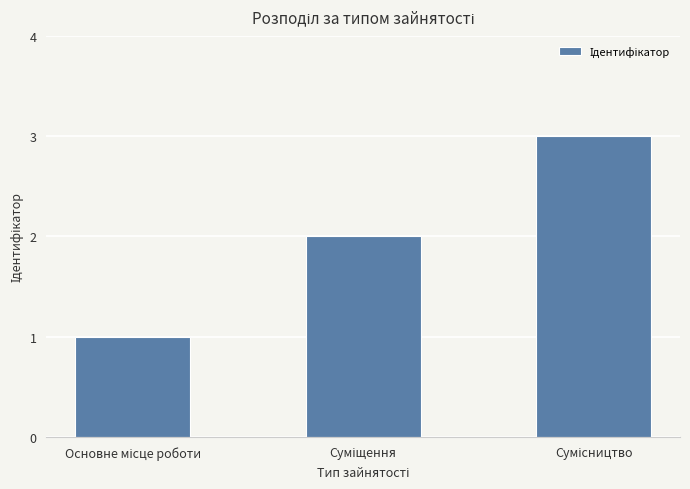

What is the minimum value shown in the chart?

1